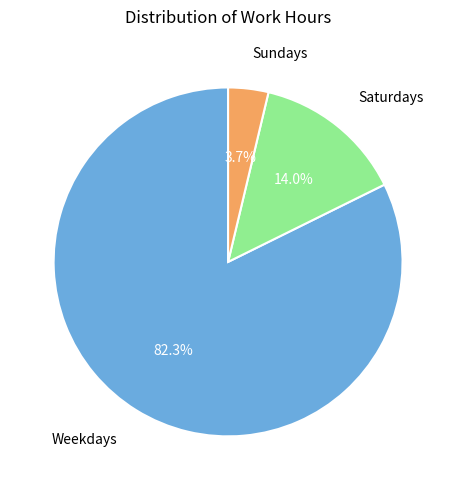

Is there any slice that represents more than half of the pie?

Yes